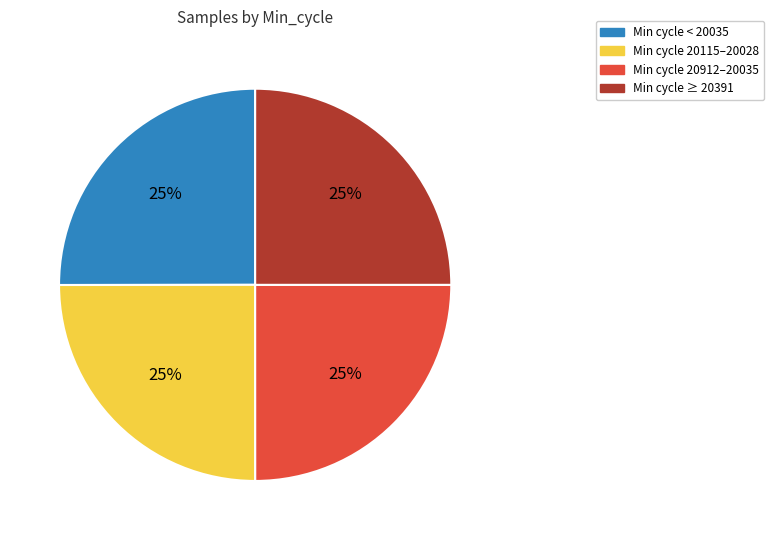

How many slices are in this pie chart?

4